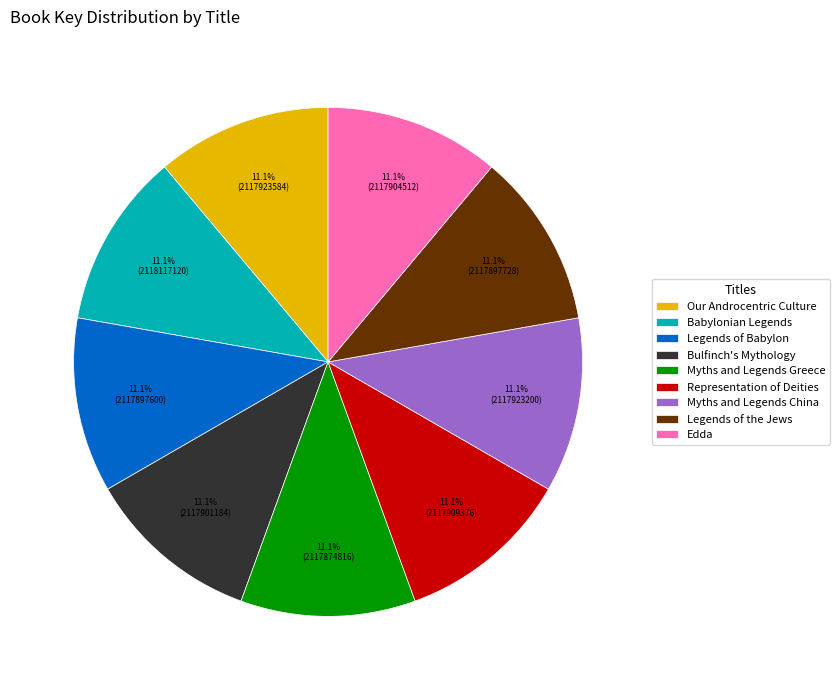

Is Bulfinch's Mythology the majority of the pie?

No